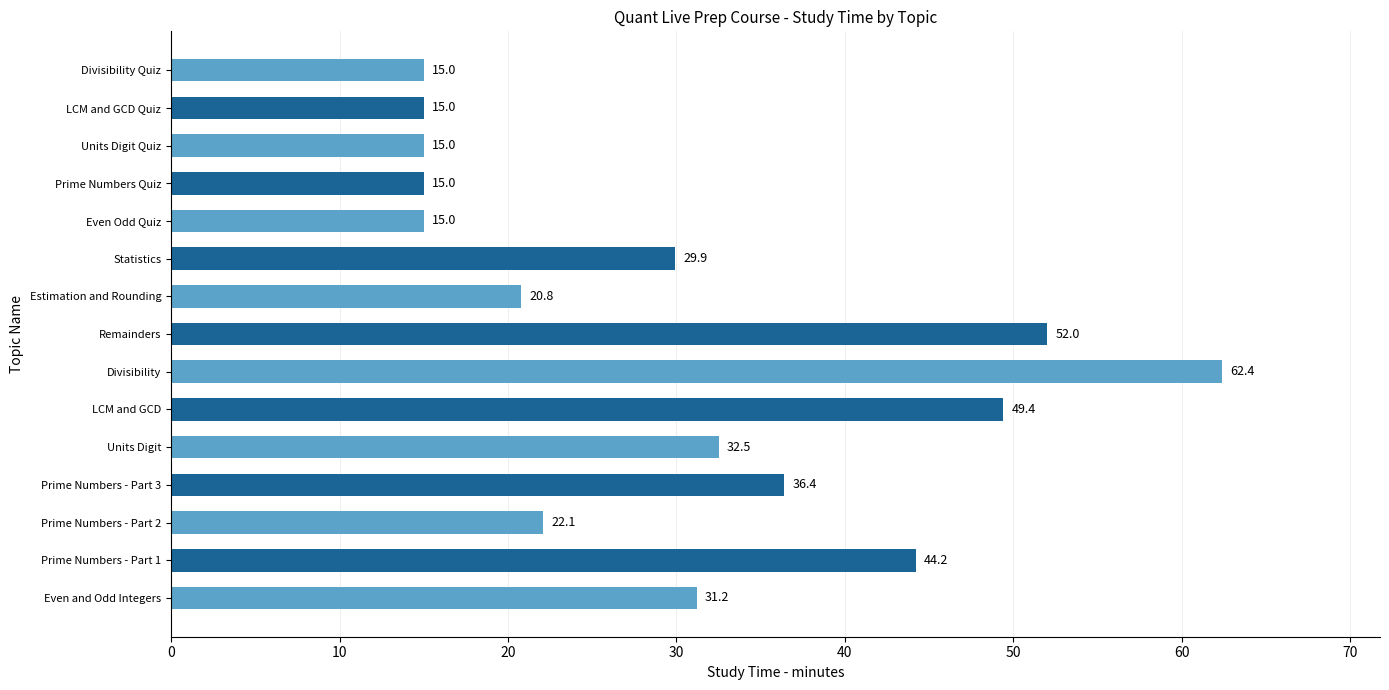

Reading top to bottom, transcribe all the data shown in this chart.

Divisibility Quiz=15.0	LCM and GCD Quiz=15.0	Units Digit Quiz=15.0	Prime Numbers Quiz=15.0	Even Odd Quiz=15.0	Statistics=29.9	Estimation and Rounding=20.8	Remainders=52.0	Divisibility=62.4	LCM and GCD=49.4	Units Digit=32.5	Prime Numbers - Part 3=36.4	Prime Numbers - Part 2=22.1	Prime Numbers - Part 1=44.2	Even and Odd Integers=31.2